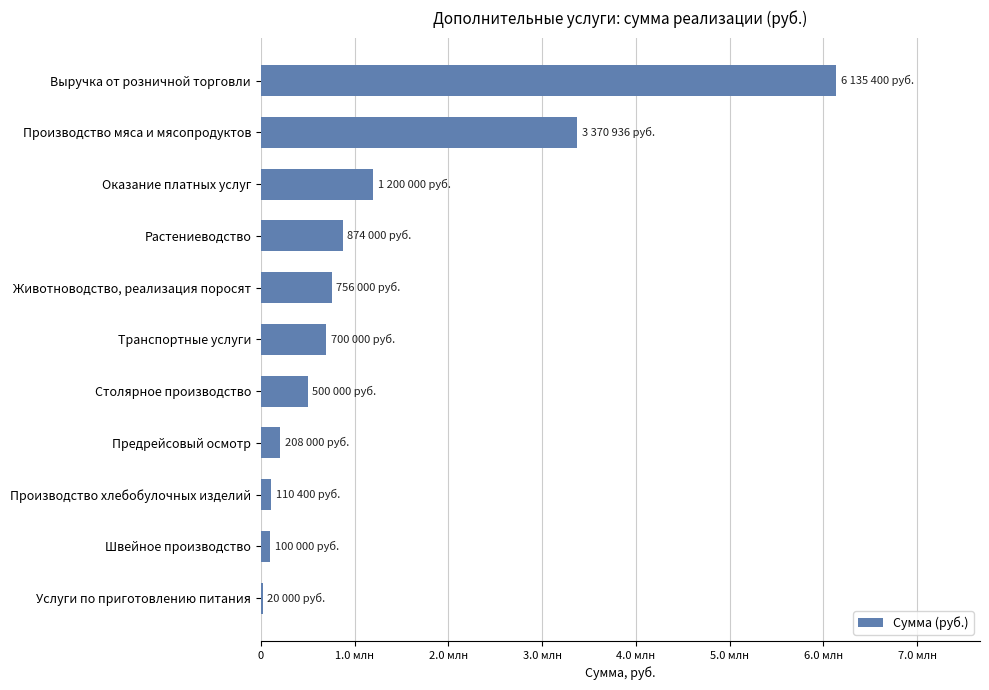

What is the average value?

1270431